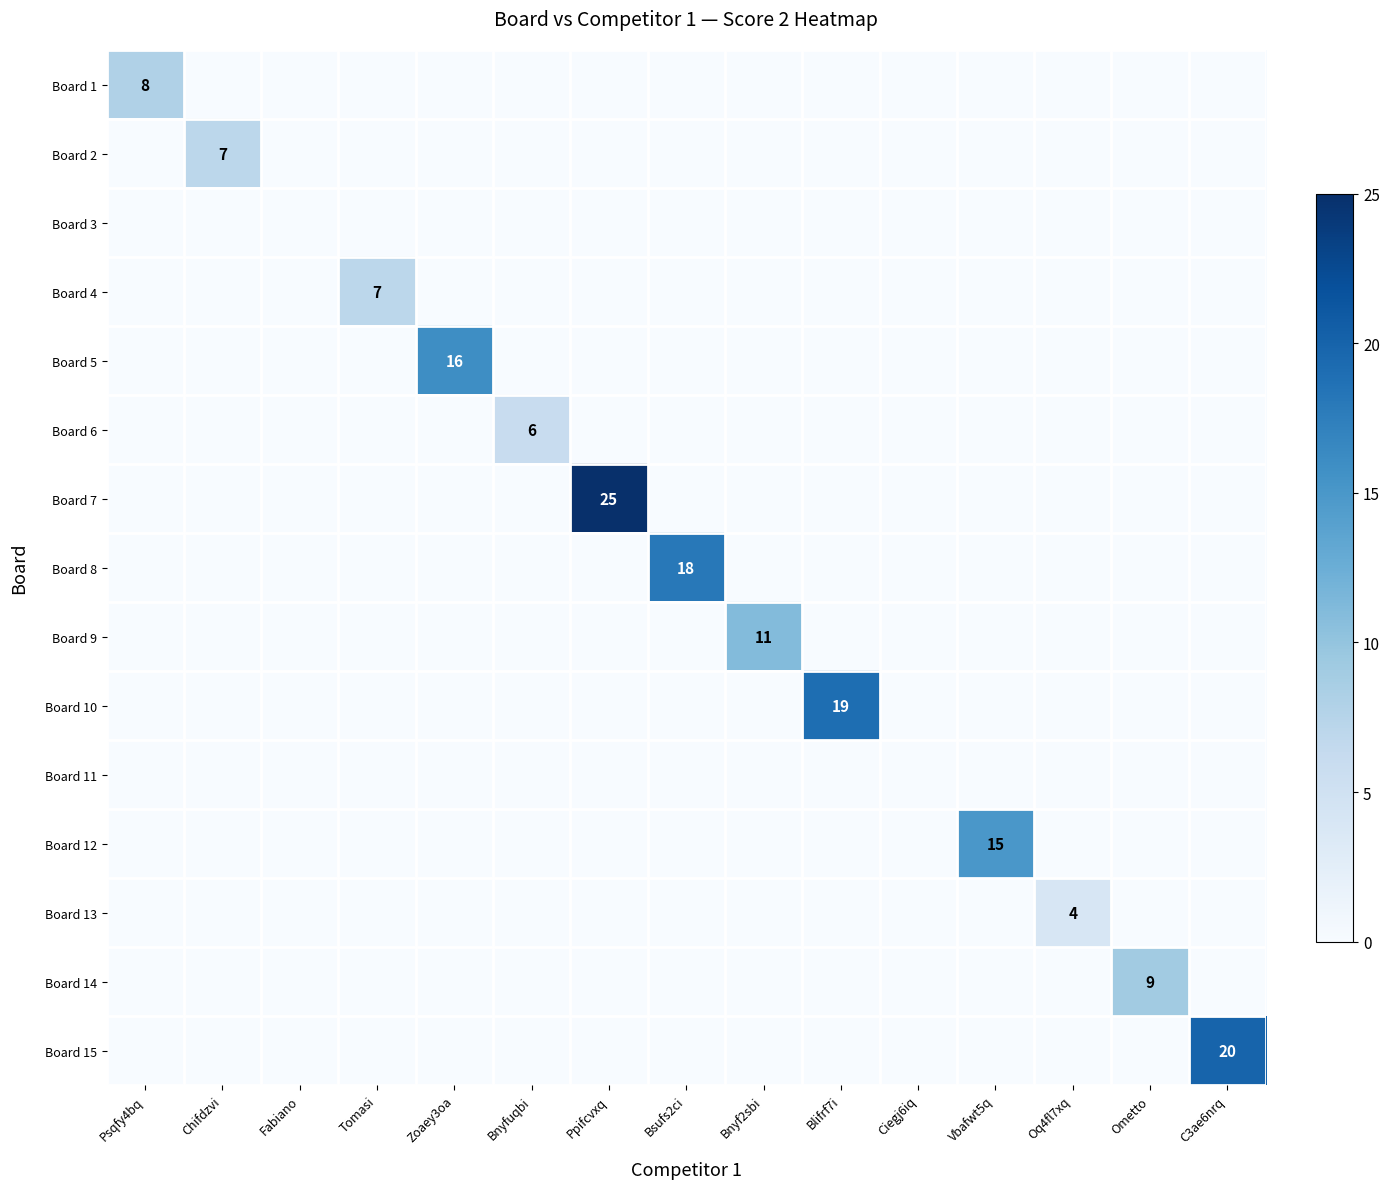

True or false: Board 7 has a value of -11 at Bnyfuqbi.

False